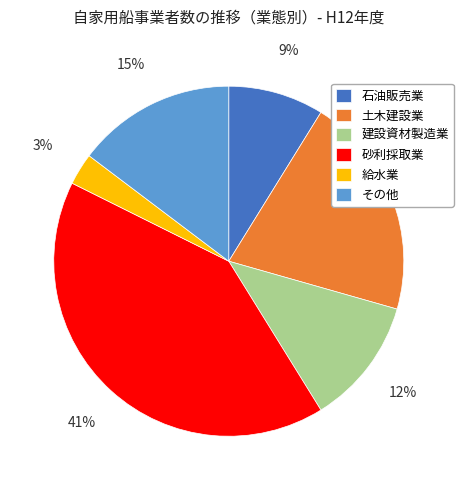

Rank the categories by value from lowest to highest.

給水業, 石油販売業, 建設資材製造業, その他, 土木建設業, 砂利採取業